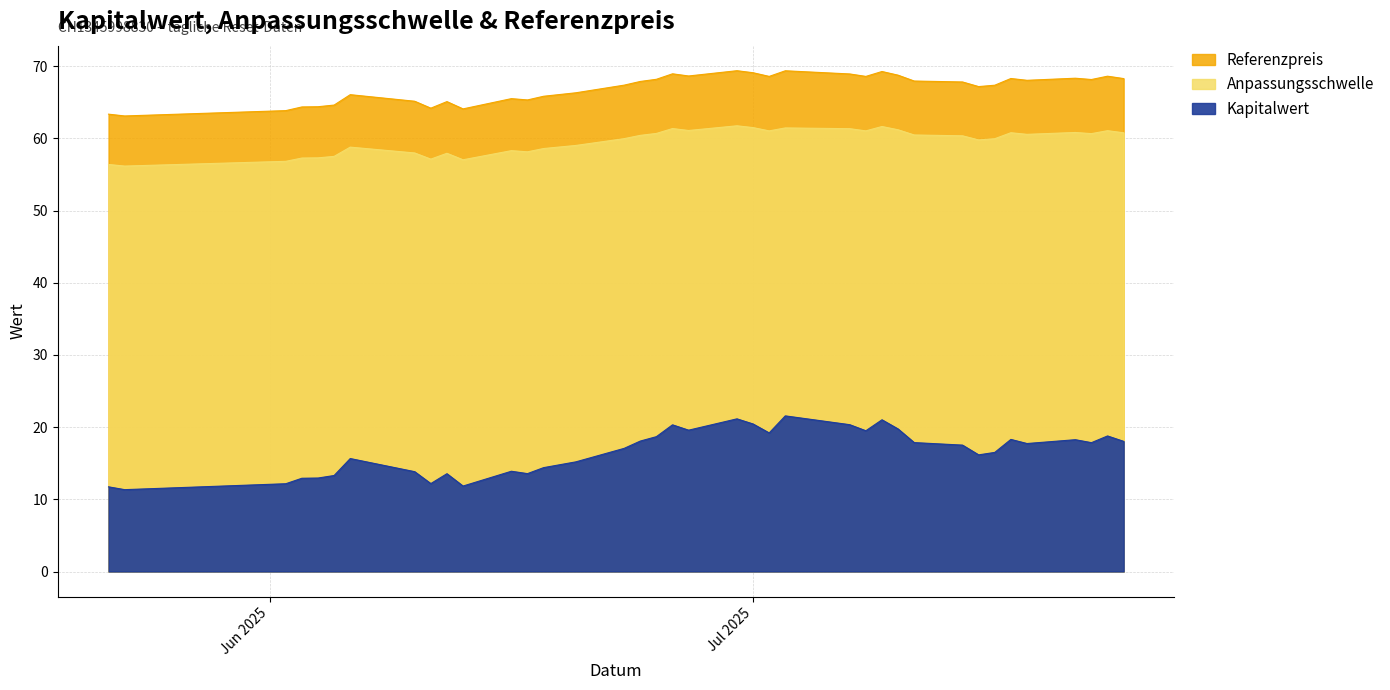

The value of Kapitalwert at 2025-07-08 is 19.5. True or false?

True